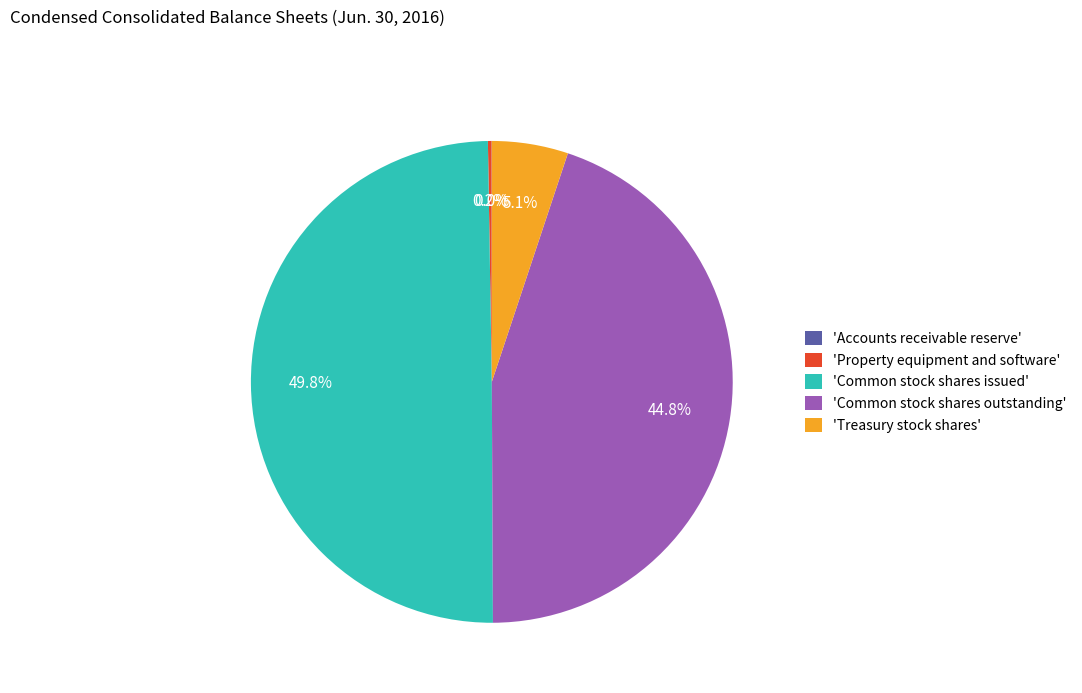

Is the sum of 'Common stock shares issued' and 'Common stock shares outstanding' greater than half?

Yes